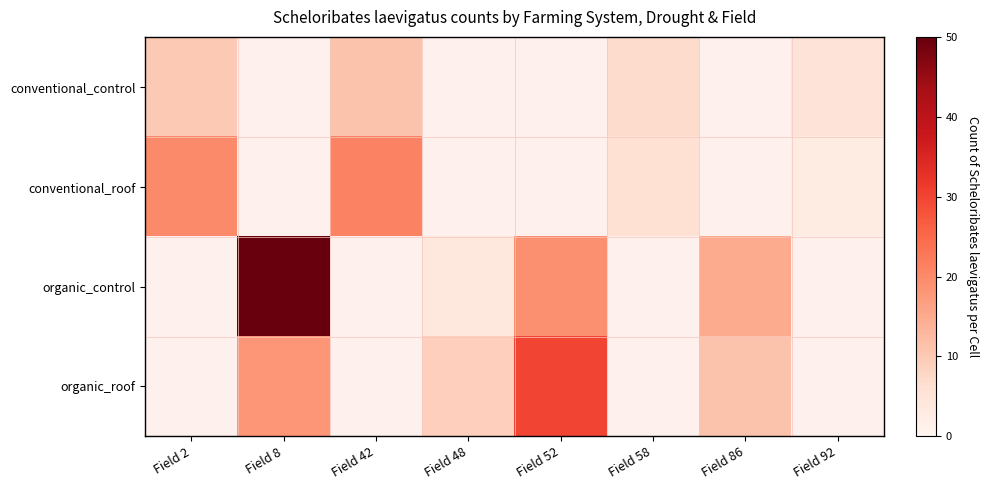

What value does the conventional_roof series have at Field 58?

6.0